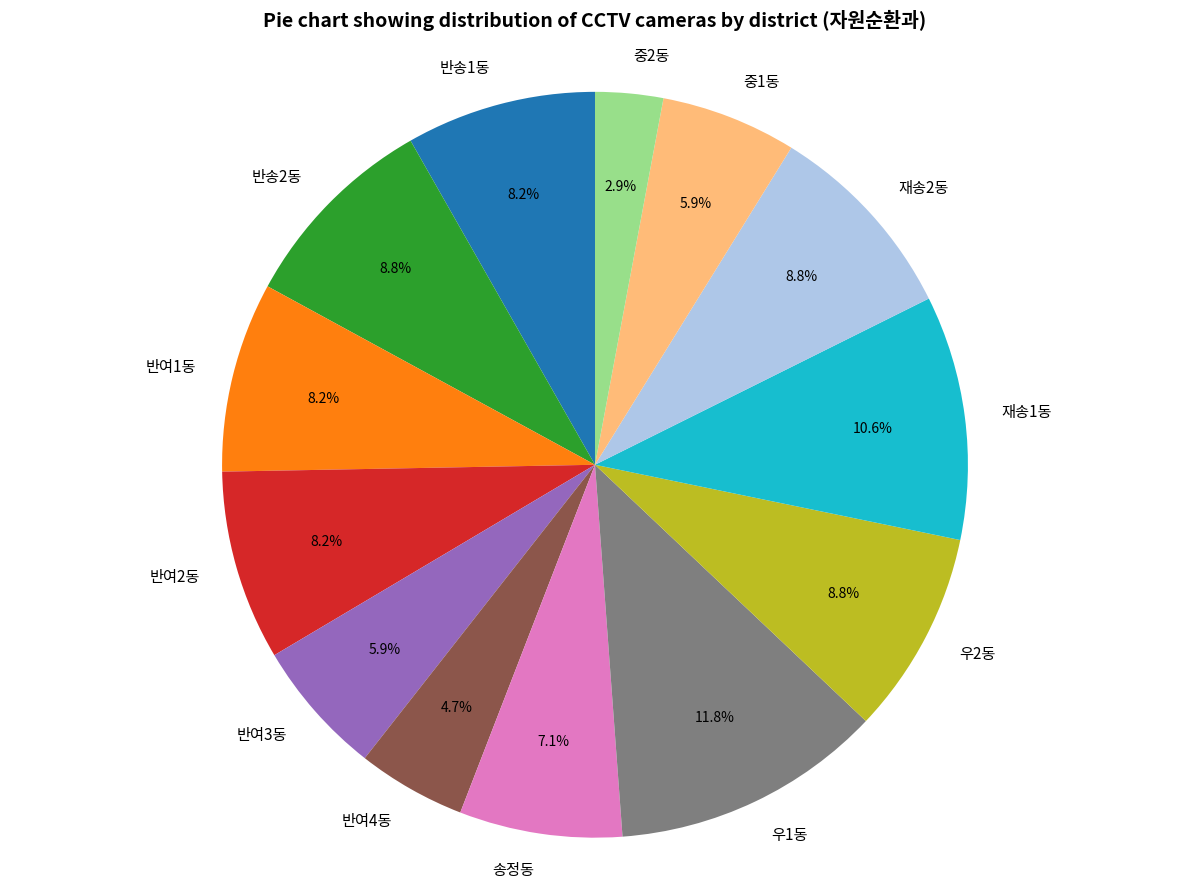

To the nearest percent, what portion does 중1동 represent?

6%